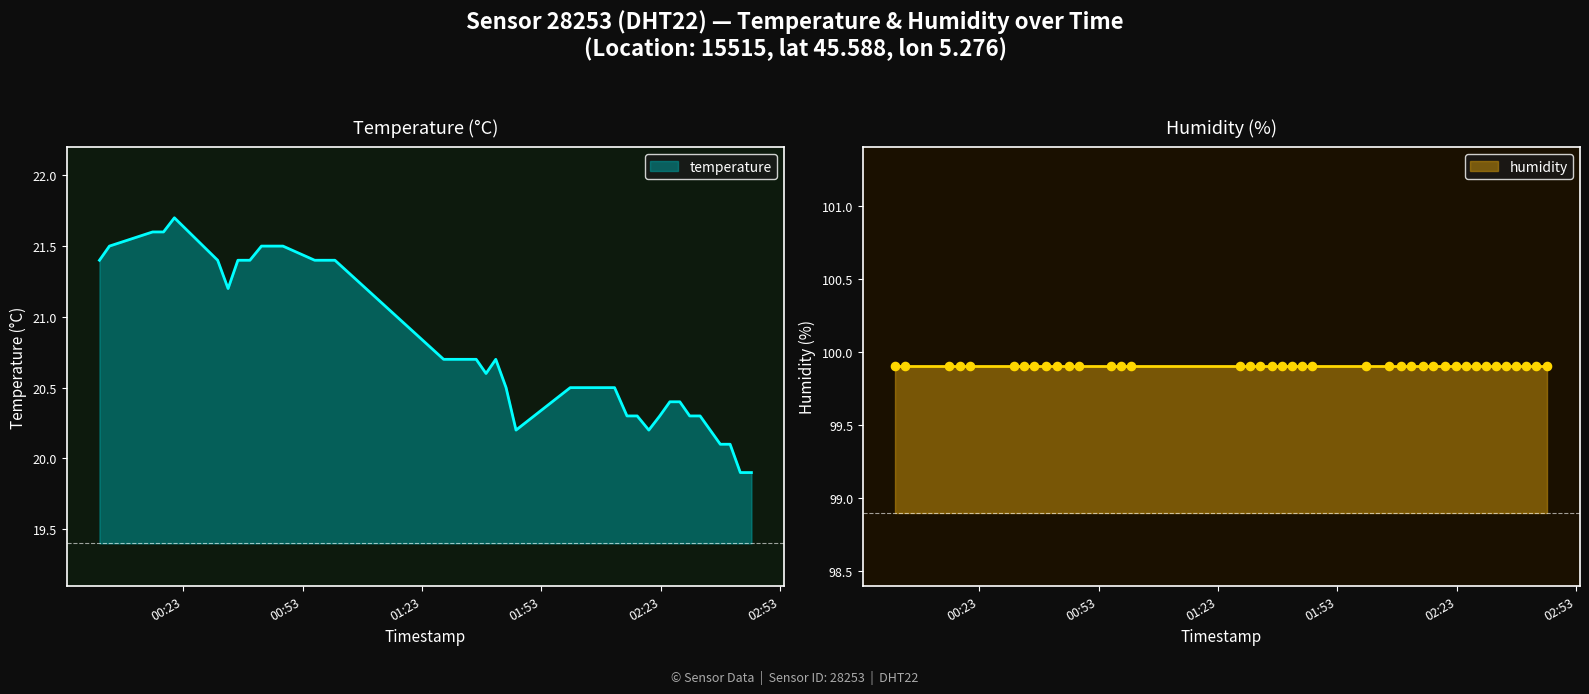

What is the maximum value for temperature?

21.7